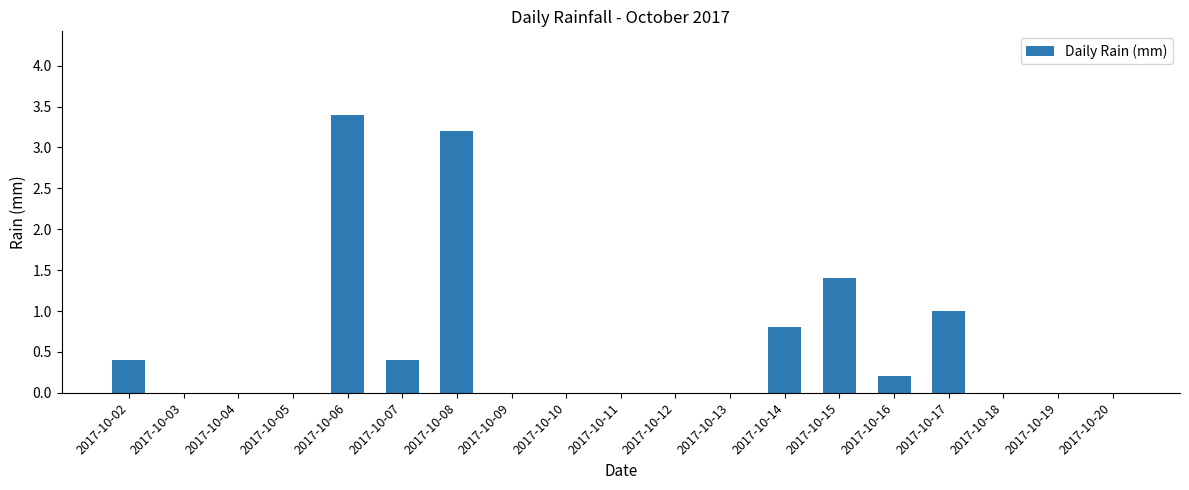

Are the bars horizontal?

No